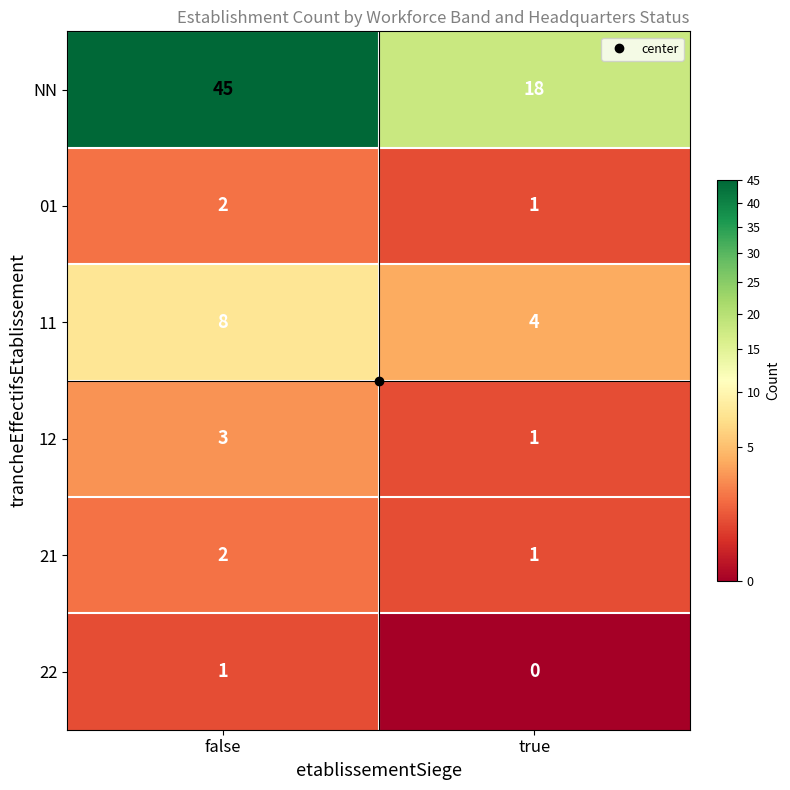

At which label is 21 closest to 1?

true